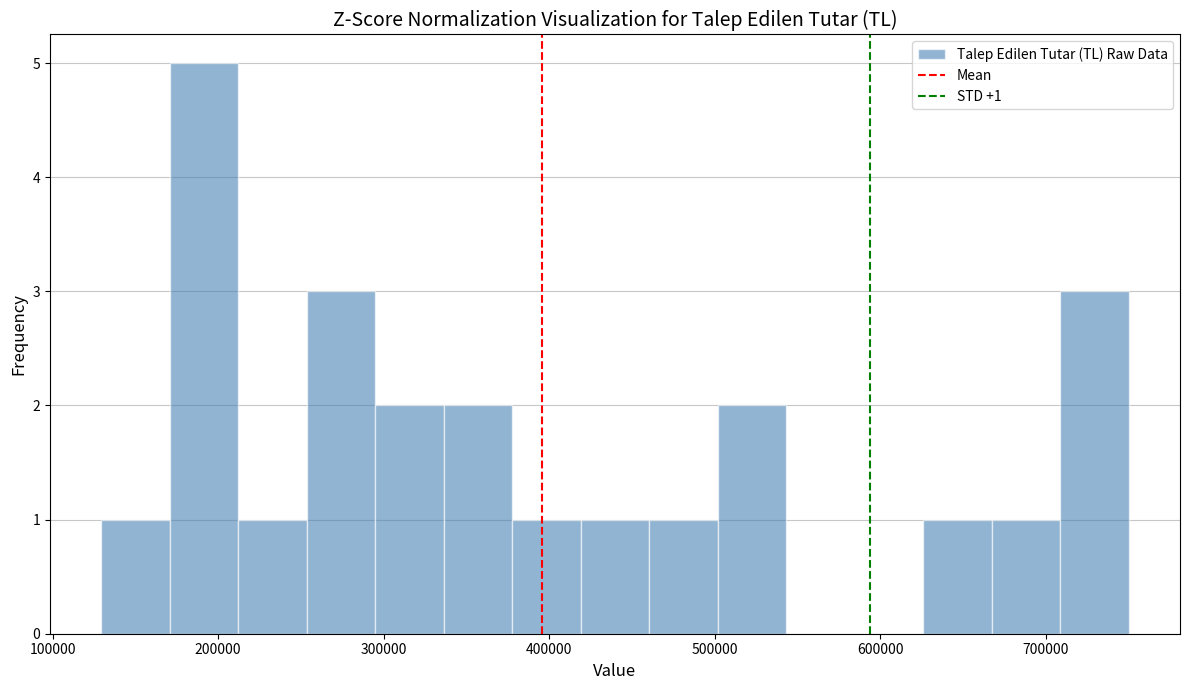

Over which range of the x-axis is the bar tallest?

170000 to 210000